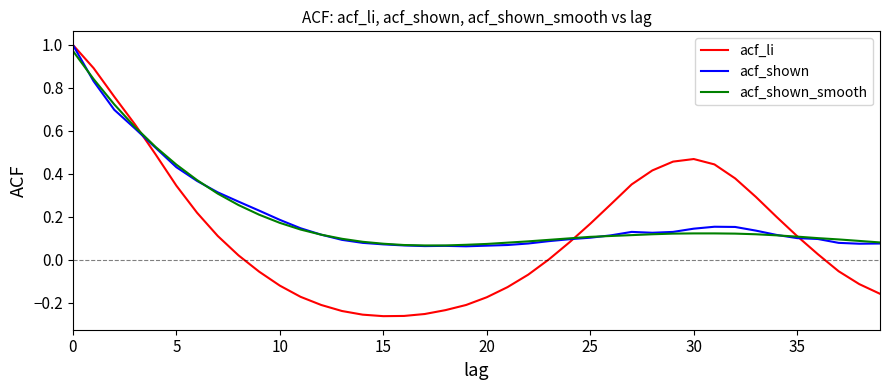

Which series has the largest total across all categories?

acf_shown